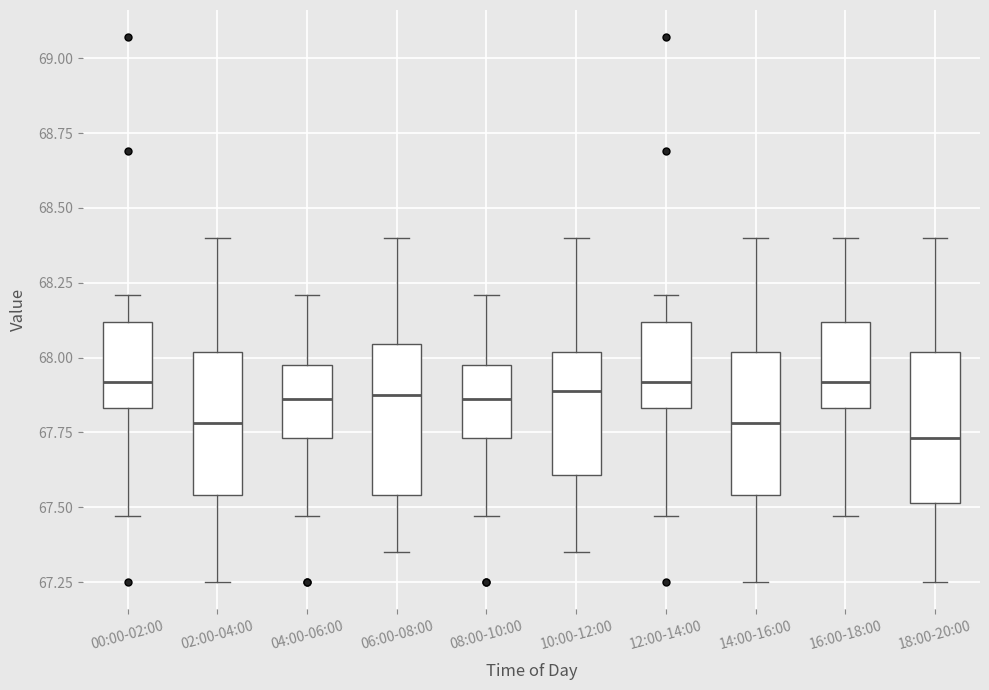

Reading left to right, transcribe this box plot: for each box, give where its median line is, the range the box spans, and where its two whiskers end, as read against the y-axis. The values are not printed on the chart, so give them approximately, as read against the axis.

00:00-02:00: median 67.90, box 67.85 to 68.10, whiskers 67.45 to 68.20
02:00-04:00: median 67.80, box 67.55 to 68.00, whiskers 67.25 to 68.40
04:00-06:00: median 67.85, box 67.75 to 68.00, whiskers 67.45 to 68.20
06:00-08:00: median 67.90, box 67.55 to 68.05, whiskers 67.35 to 68.40
08:00-10:00: median 67.85, box 67.75 to 68.00, whiskers 67.45 to 68.20
10:00-12:00: median 67.90, box 67.60 to 68.00, whiskers 67.35 to 68.40
12:00-14:00: median 67.90, box 67.85 to 68.10, whiskers 67.45 to 68.20
14:00-16:00: median 67.80, box 67.55 to 68.00, whiskers 67.25 to 68.40
16:00-18:00: median 67.90, box 67.85 to 68.10, whiskers 67.45 to 68.40
18:00-20:00: median 67.75, box 67.50 to 68.00, whiskers 67.25 to 68.40